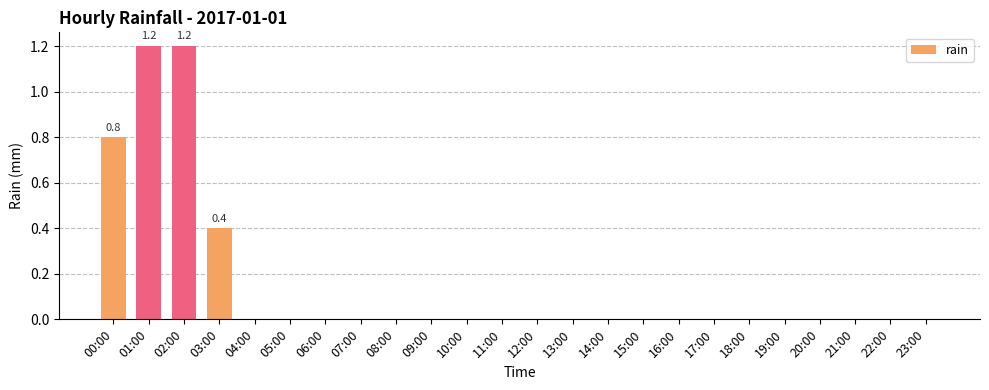

True or false: the data shows 0.4 at 17:00.

False